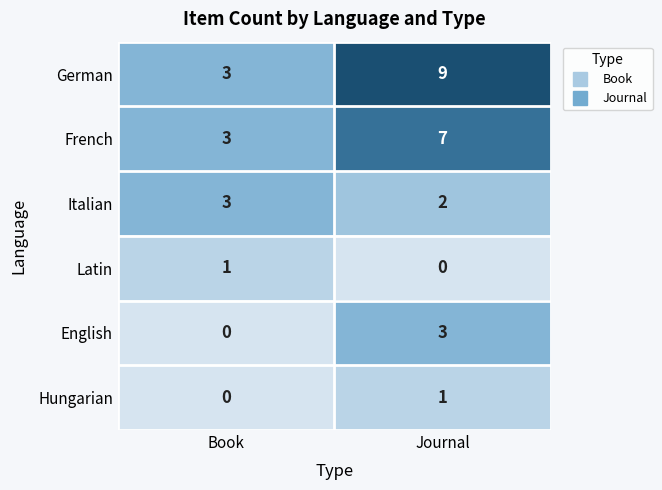

Which category has the highest value in the Hungarian series?

Journal